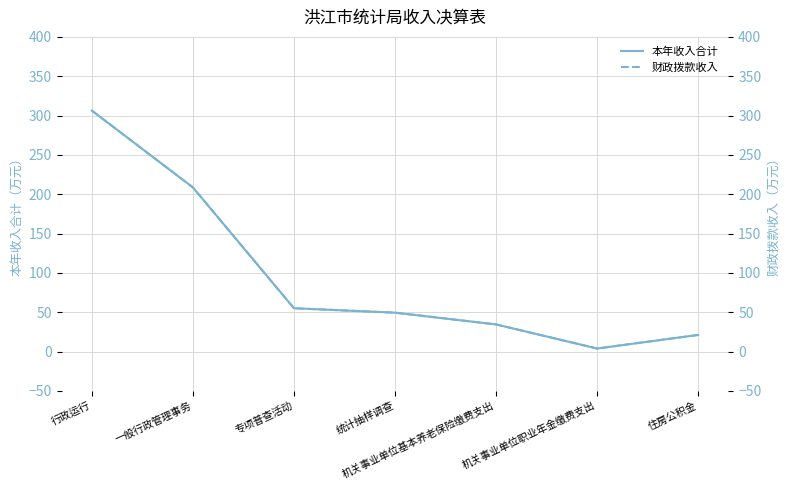

True or false: 财政拨款收入 and 本年收入合计 cross at least once.

False